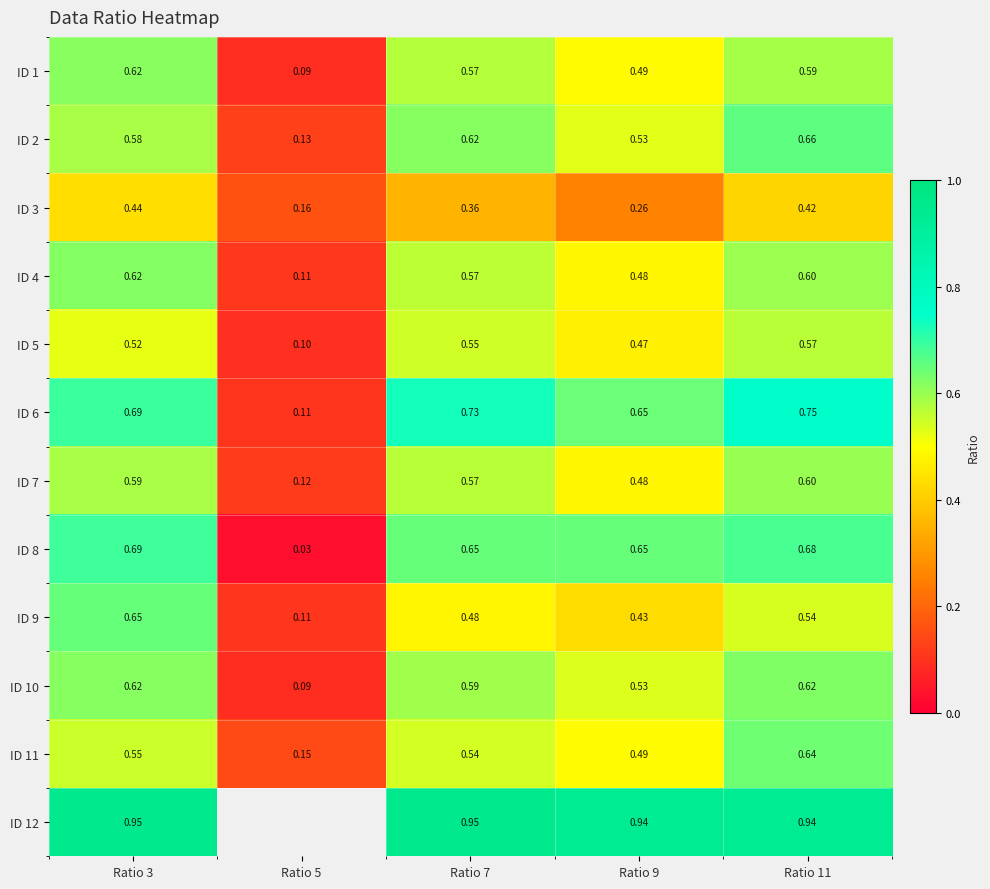

Is the value of ID 8 at Ratio 5 greater than the value of ID 2 at Ratio 5?

No